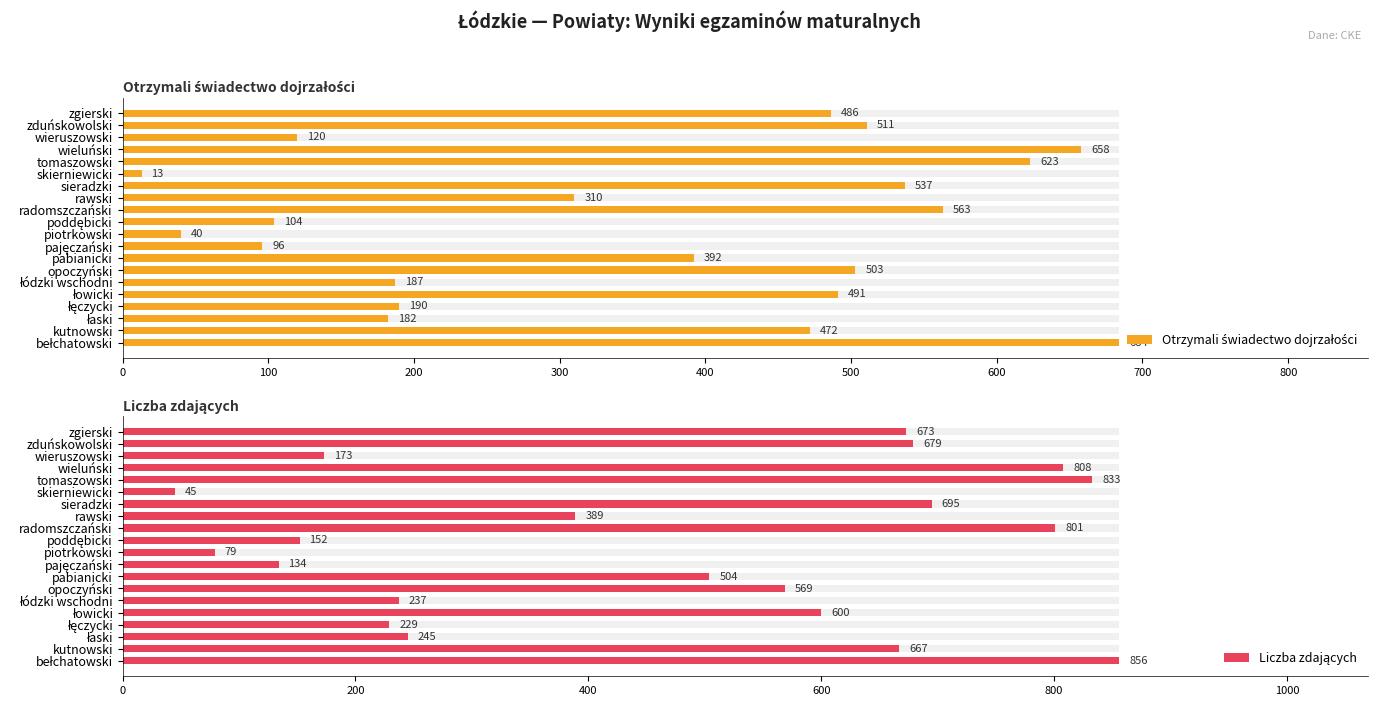

What is the maximum value shown in the chart?

856